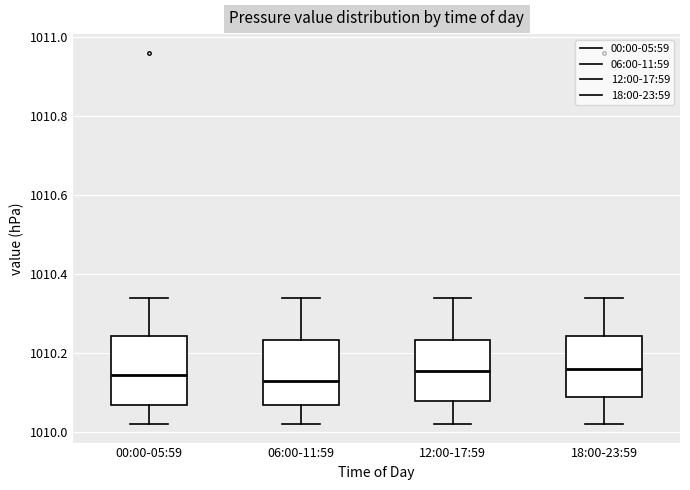

Reading left to right, transcribe this box plot: for each box, give where its median line is, the range the box spans, and where its two whiskers end, as read against the y-axis. The values are not printed on the chart, so give them approximately, as read against the axis.

00:00-05:59: median 1010.14, box 1010.06 to 1010.24, whiskers 1010.02 to 1010.34
06:00-11:59: median 1010.14, box 1010.06 to 1010.24, whiskers 1010.02 to 1010.34
12:00-17:59: median 1010.16, box 1010.08 to 1010.24, whiskers 1010.02 to 1010.34
18:00-23:59: median 1010.16, box 1010.08 to 1010.24, whiskers 1010.02 to 1010.34